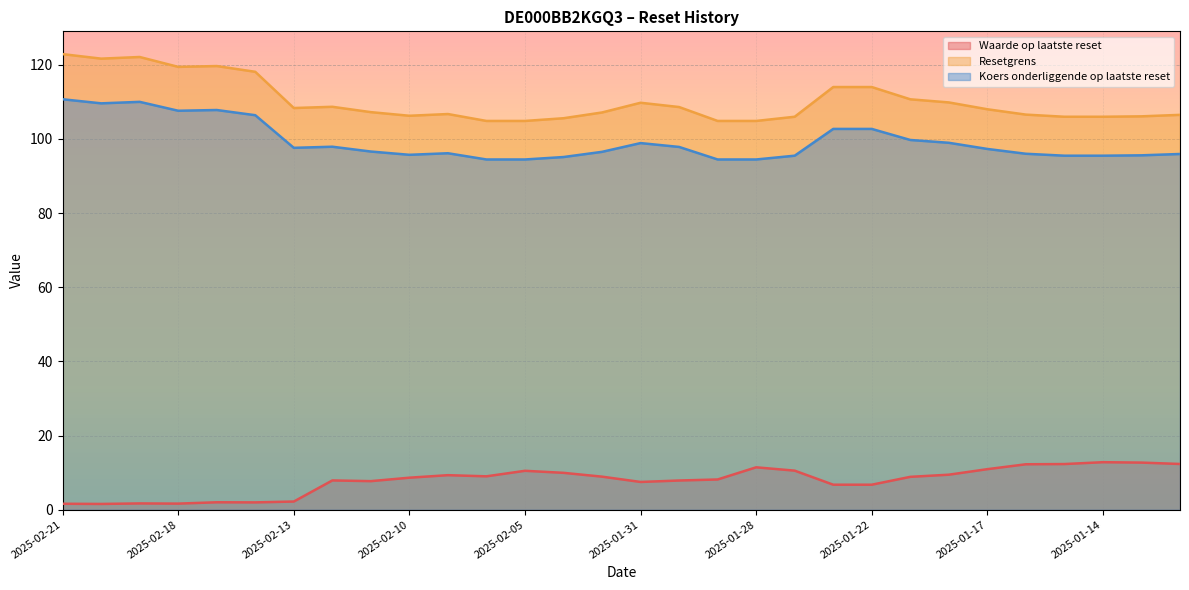

Reading left to right, what are all the values shown in this chart?

Waarde op laatste reset: 1.6	1.6	1.7	1.6	2.0	2.0	2.2	7.9	7.7	8.6	9.3	9.0	10.5	9.9	8.9	7.5	7.9	8.2	11.4	10.5	6.7	6.7	8.9	9.4	10.9	12.2	12.3	12.8	12.7	12.3
Resetgrens: 122.9	121.7	122.1	119.4	119.7	118.1	108.3	108.7	107.2	106.2	106.7	104.9	104.9	105.6	107.1	109.8	108.6	104.9	104.9	106.0	114.0	114.0	110.7	109.8	108.0	106.6	106.0	106.0	106.1	106.5
Koers onderliggende op laatste reset: 110.7	109.6	110.0	107.6	107.8	106.4	97.6	97.9	96.6	95.7	96.1	94.5	94.5	95.1	96.5	98.9	97.8	94.5	94.5	95.5	102.7	102.7	99.7	99.0	97.3	96.0	95.5	95.5	95.6	95.9